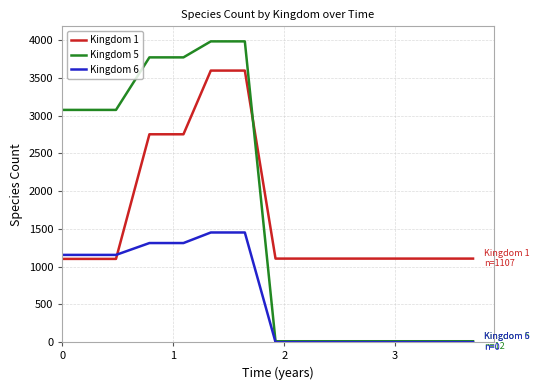

Rank the series by their maximum value, from highest to lowest.

Kingdom 5, Kingdom 1, Kingdom 6